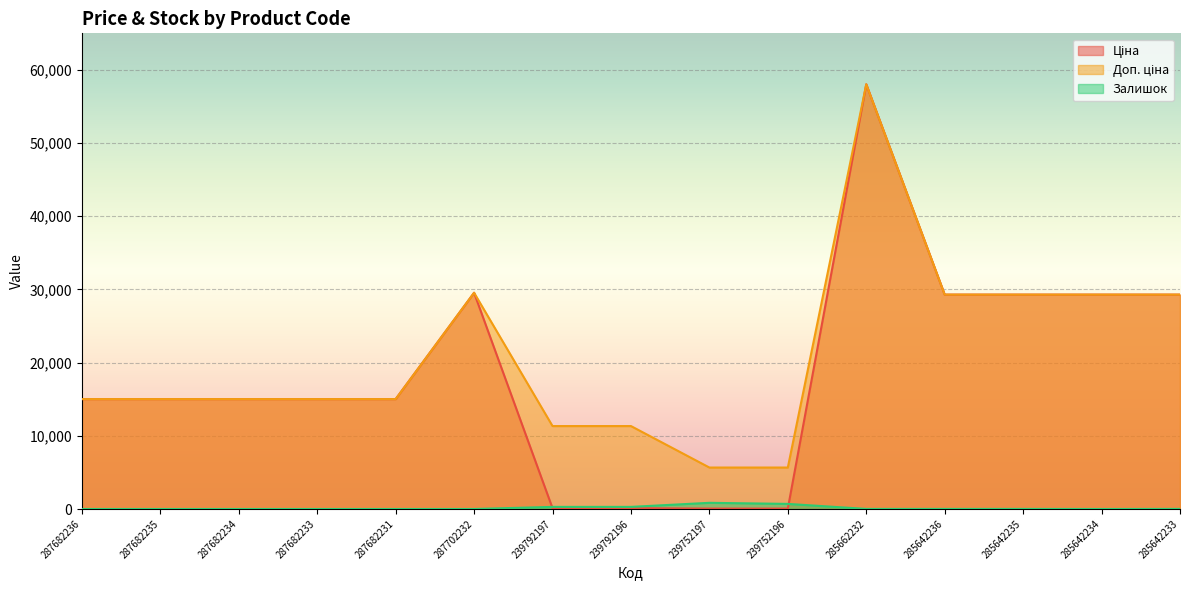

What is the sum of all Ціна values?

280201.5